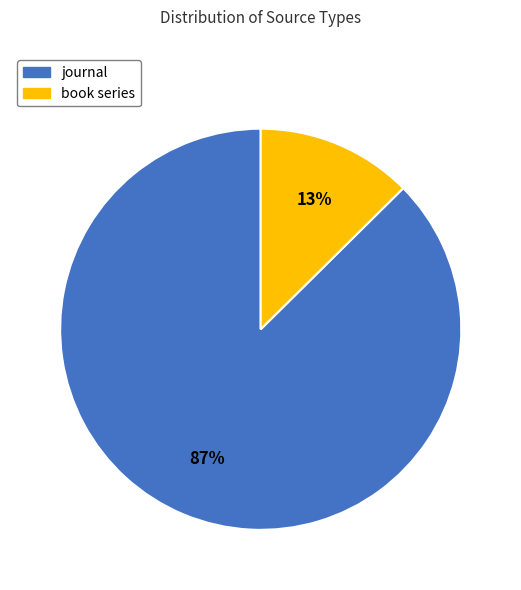

To the nearest percent, what portion does book series represent?

13%